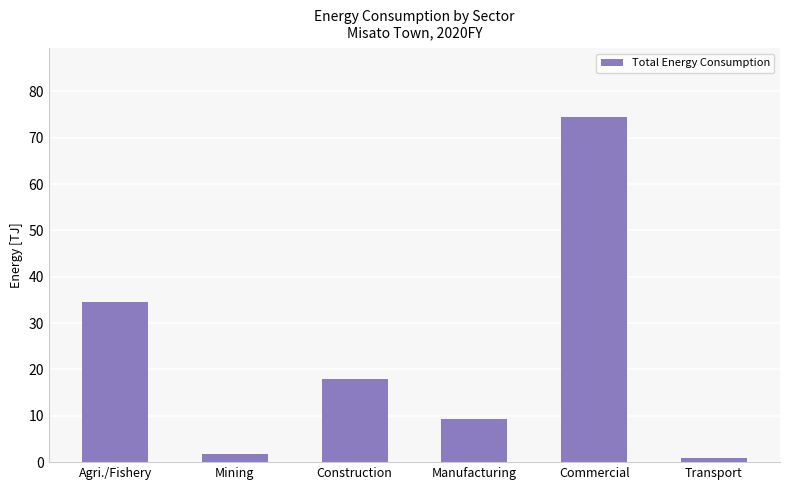

What is the smallest value displayed?

0.9